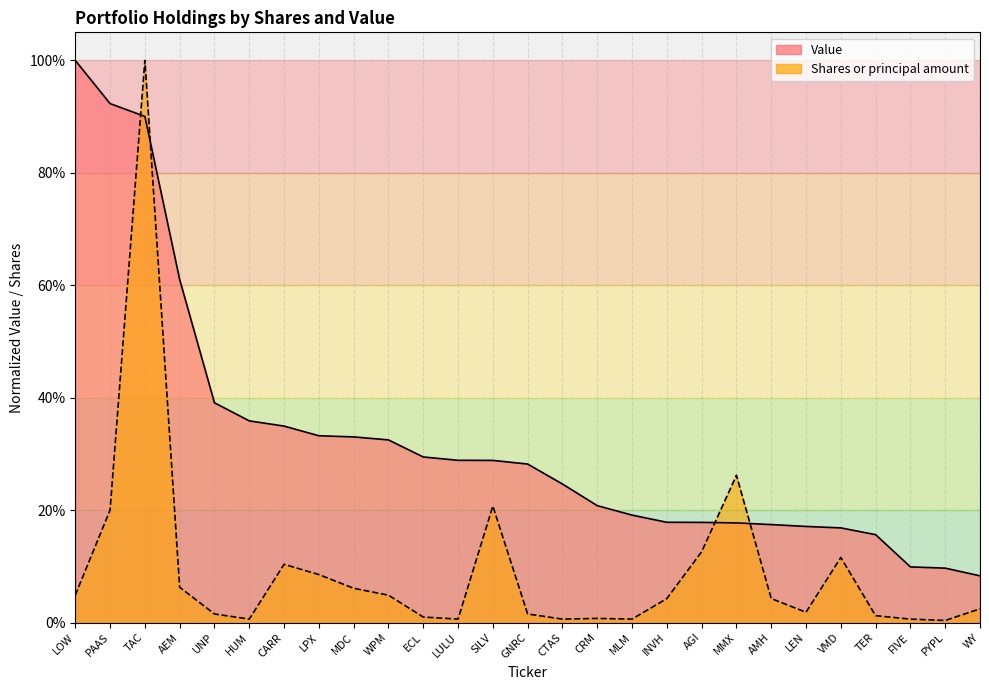

Does the chart display data point markers on the line(s)?

No